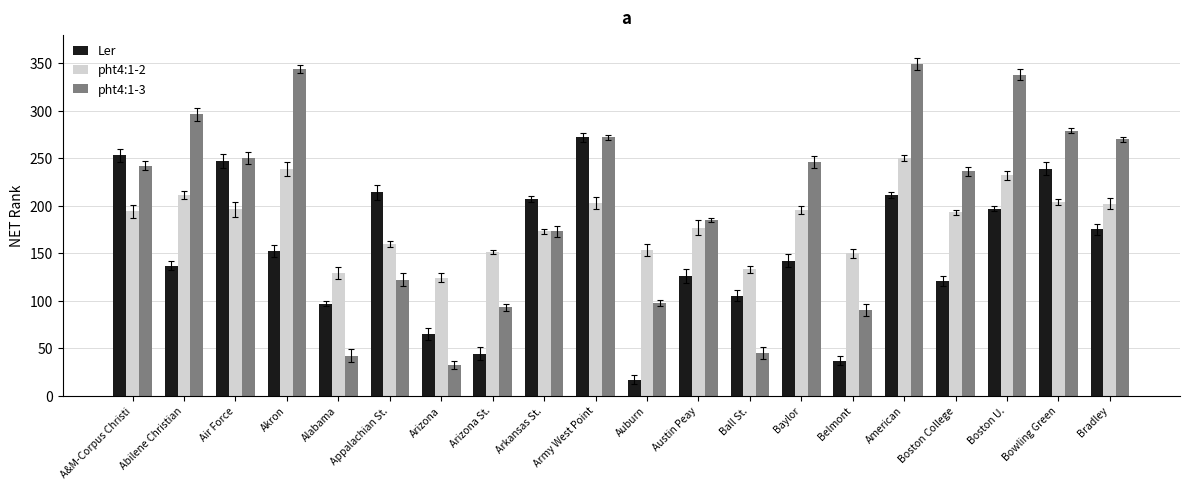

List the series in order of their overall mean, lowest first.

Ler, pht4:1-2, pht4:1-3